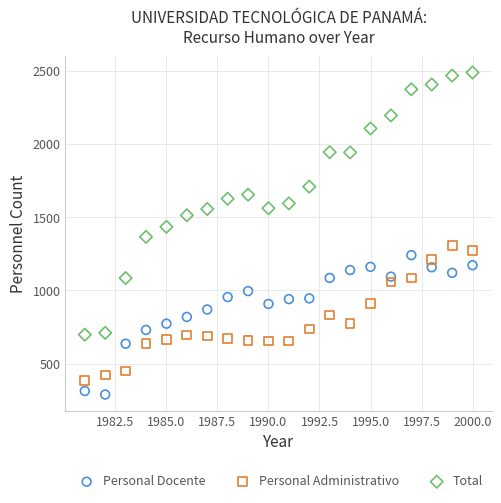

Which series reaches the minimum Y coordinate?

Personal Docente